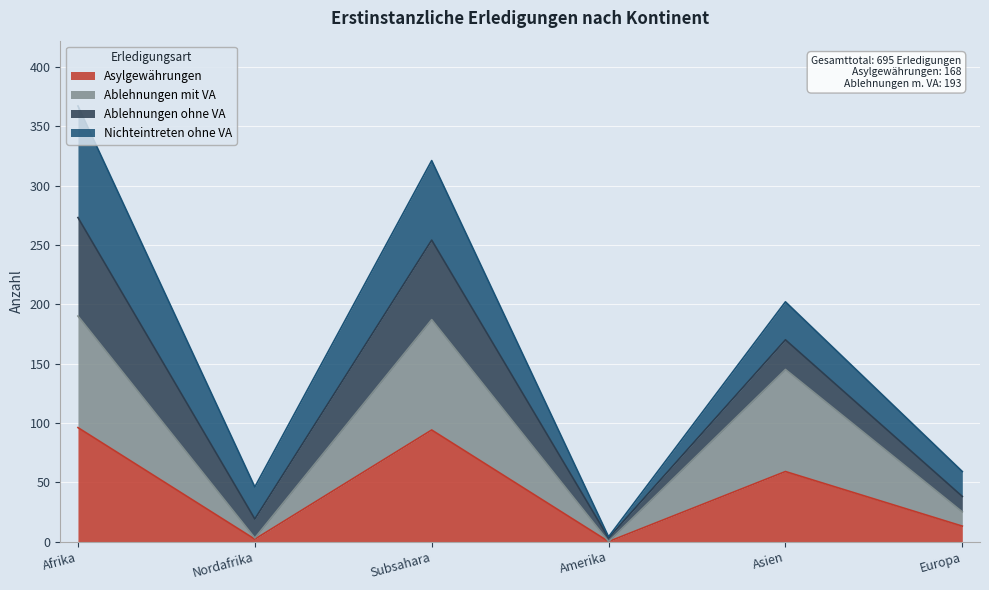

True or false: Asylgewährungen and Ablehnungen mit VA intersect in this chart.

False